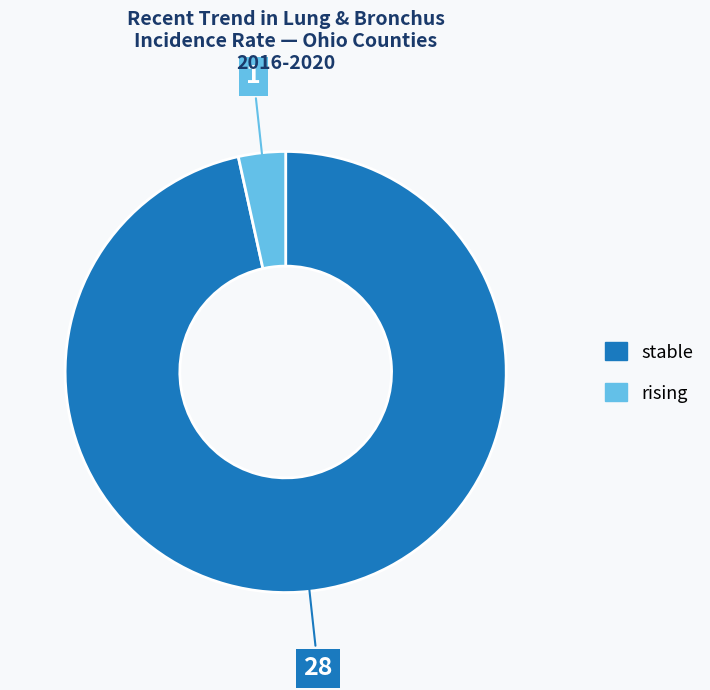

What is the smallest slice in the pie chart?

rising